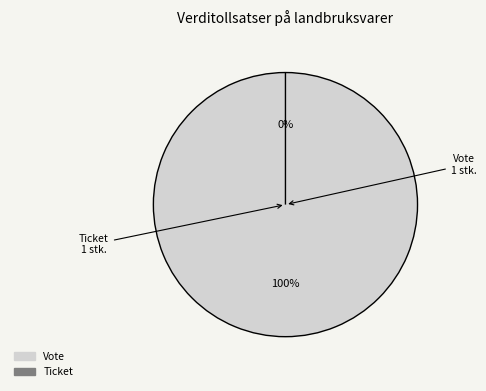

Combined, what portion of the pie is Ticket and Vote?

100.0%